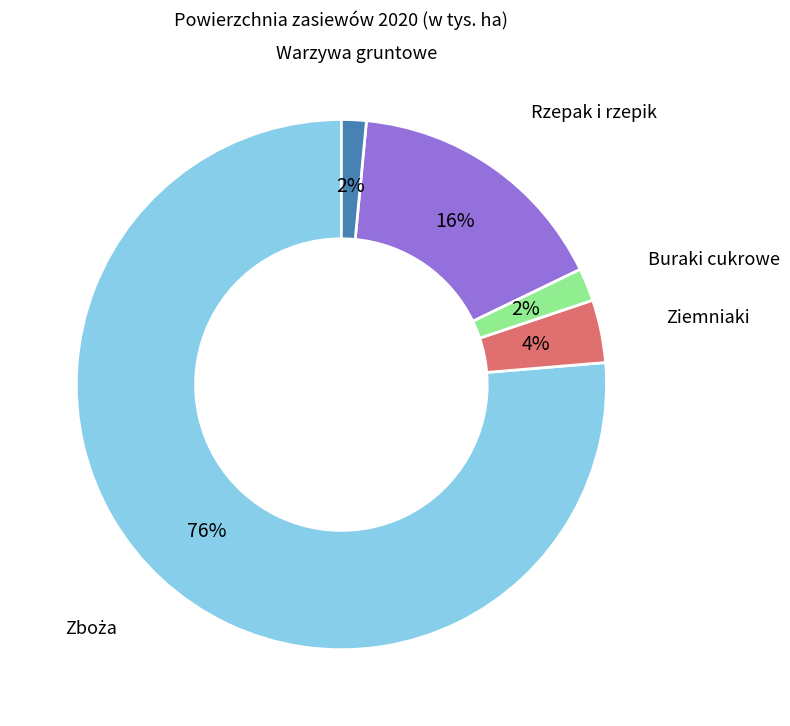

Do Rzepak i rzepik and Ziemniaki together represent more than half of the pie?

No